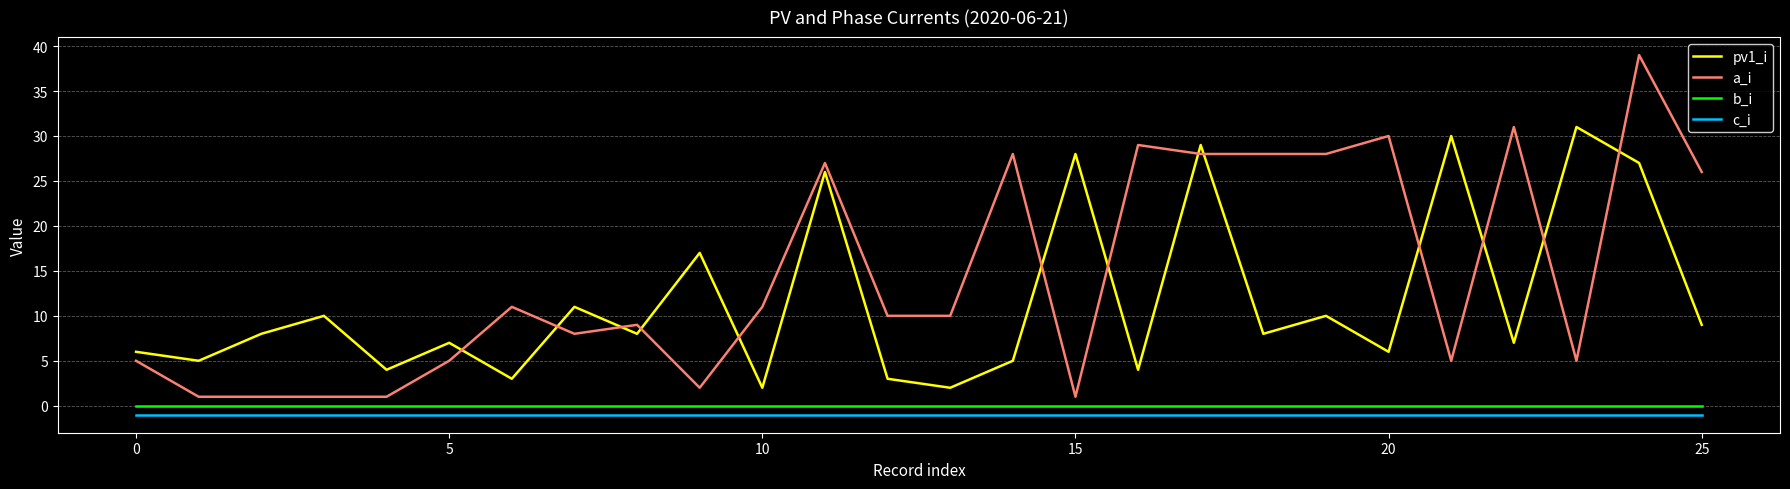

Which series has the widest spread of values?

a_i